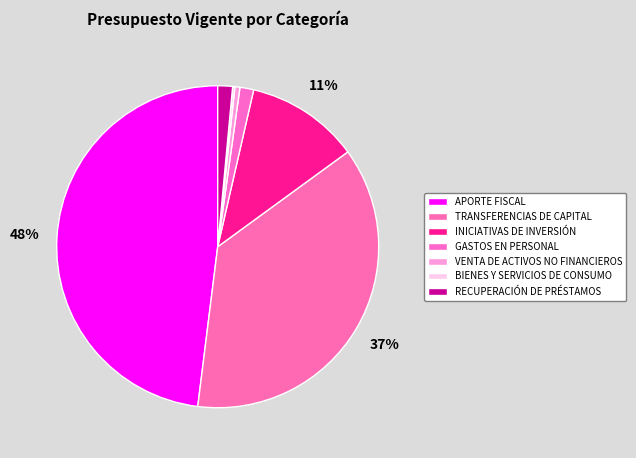

The GASTOS EN PERSONAL slice represents 1% of the pie. True or false?

True